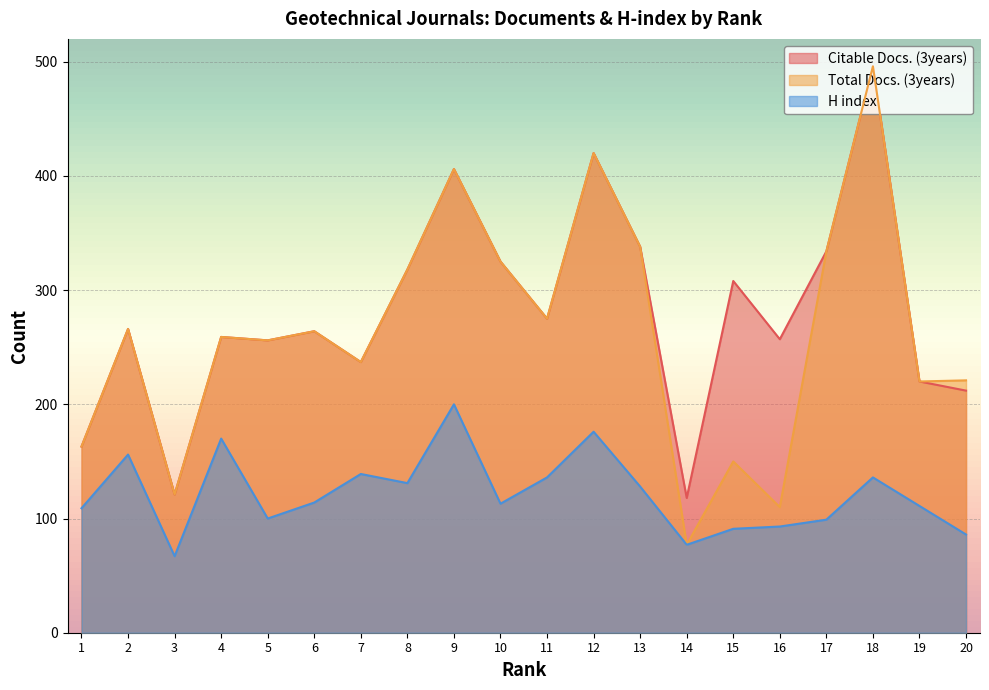

At which category does H index reach its first local peak?

2